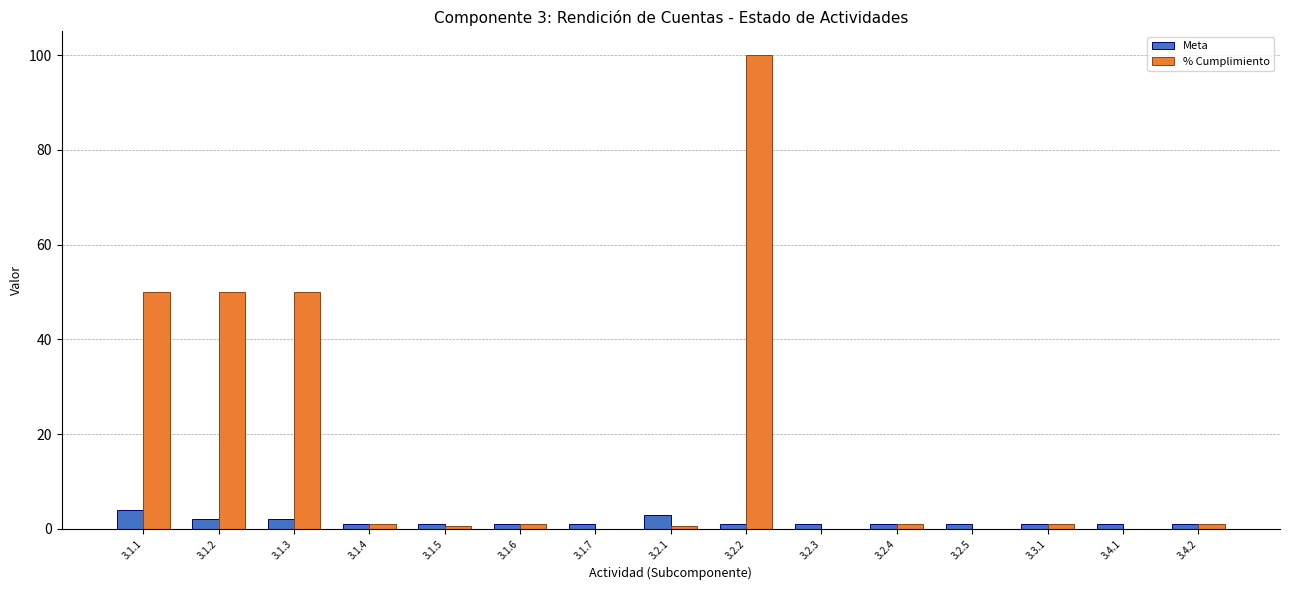

Are the bars grouped side by side (vs. stacked)?

Yes